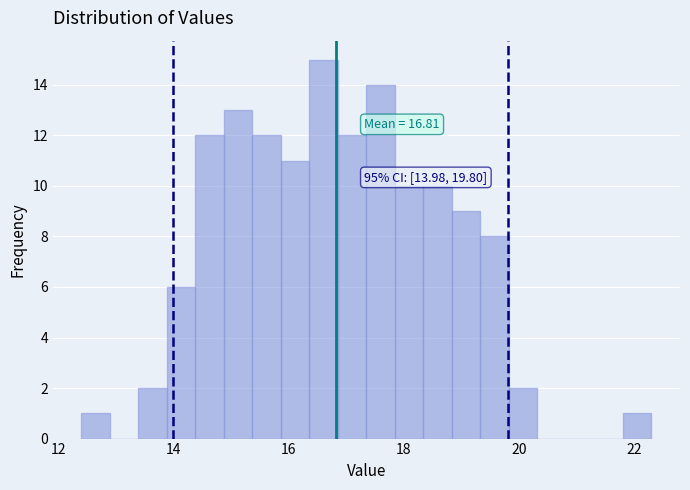

Around what value on the x-axis is the tallest bar? Give the approximate position of its centre, as read against the axis.

16.6